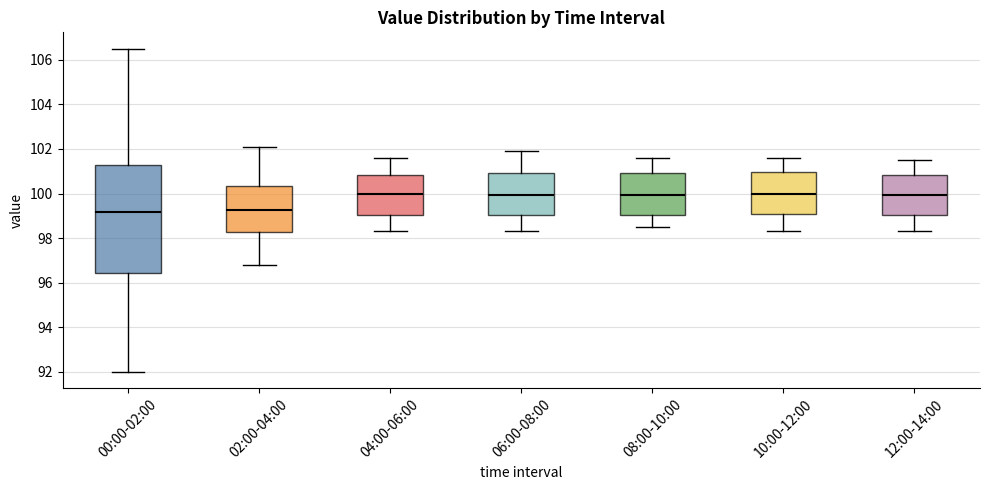

Reading left to right, transcribe this box plot: for each box, give where its median line is, the range the box spans, and where its two whiskers end, as read against the y-axis. The values are not printed on the chart, so give them approximately, as read against the axis.

00:00-02:00: median 99.2, box 96.4 to 101.2, whiskers 92.0 to 106.6
02:00-04:00: median 99.2, box 98.2 to 100.4, whiskers 96.8 to 102.2
04:00-06:00: median 100.0, box 99.0 to 100.8, whiskers 98.4 to 101.6
06:00-08:00: median 100.0, box 99.0 to 101.0, whiskers 98.4 to 102.0
08:00-10:00: median 100.0, box 99.0 to 101.0, whiskers 98.6 to 101.6
10:00-12:00: median 100.0, box 99.2 to 101.0, whiskers 98.4 to 101.6
12:00-14:00: median 100.0, box 99.0 to 100.8, whiskers 98.4 to 101.6